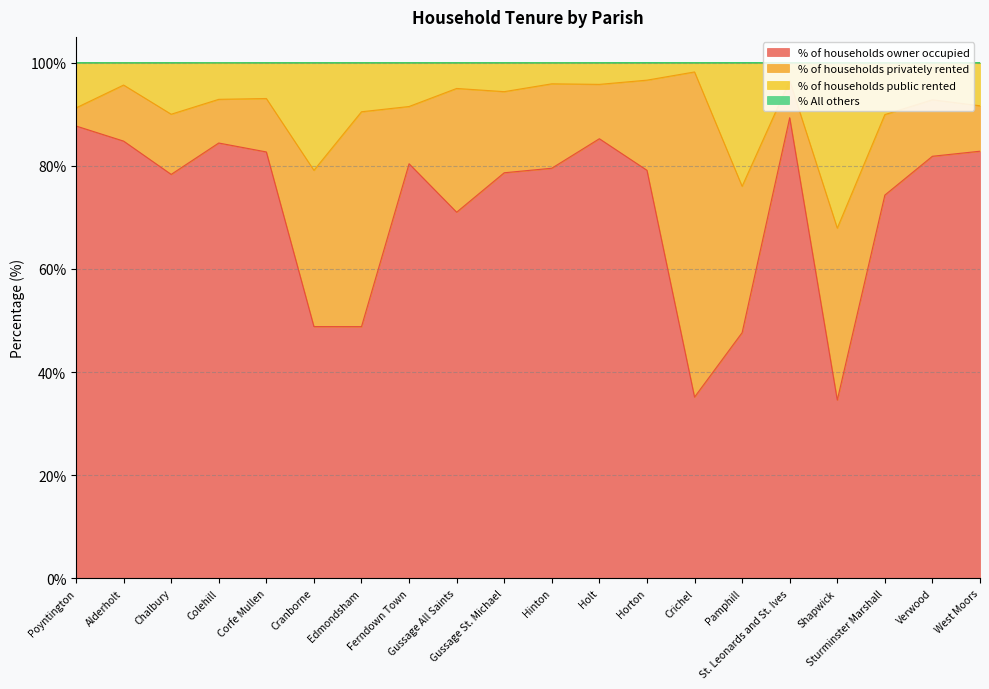

What is the approximate value of % of households owner occupied at Alderholt?

84.8